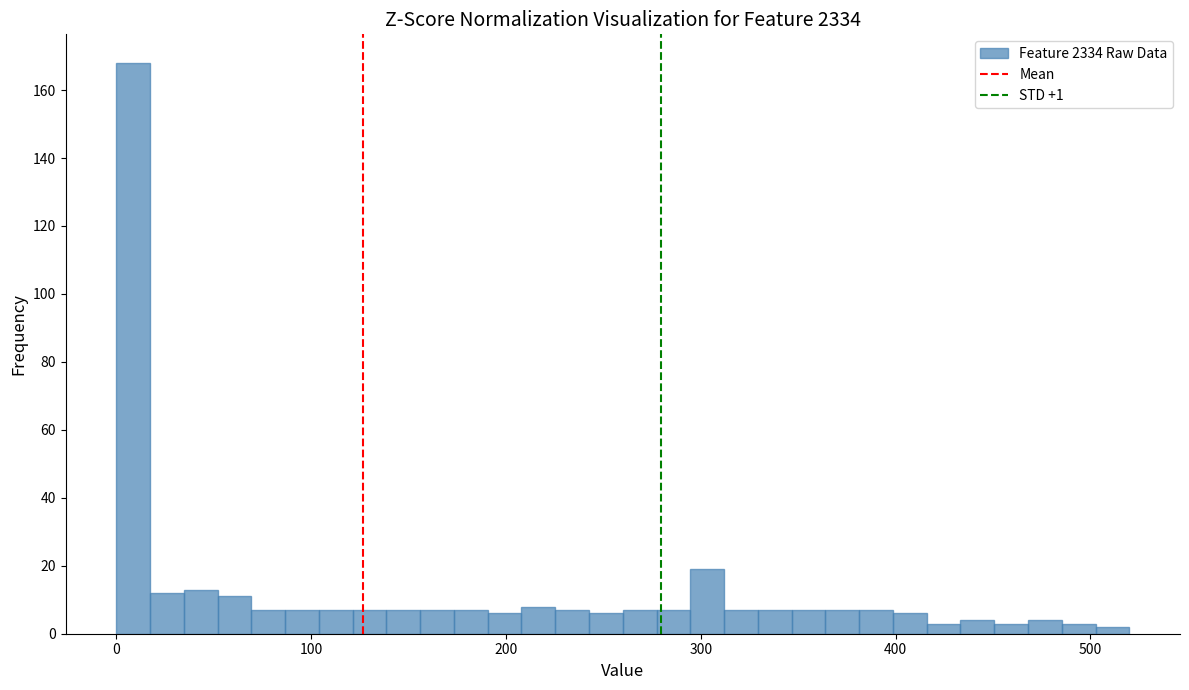

Around what value on the x-axis is the tallest bar? Give the approximate position of its centre, as read against the axis.

10